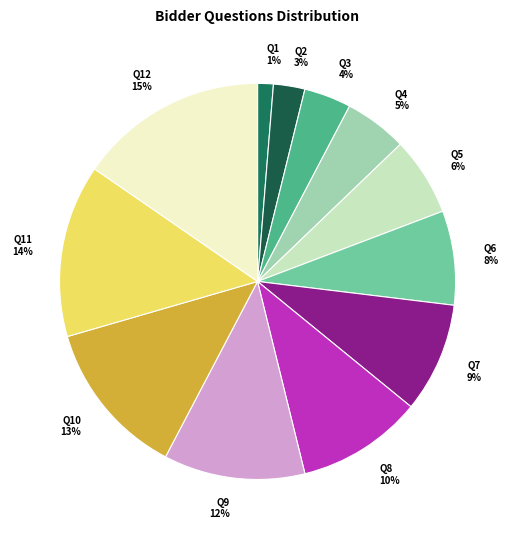

Is the sum of Q5 and Q9 greater than half?

No